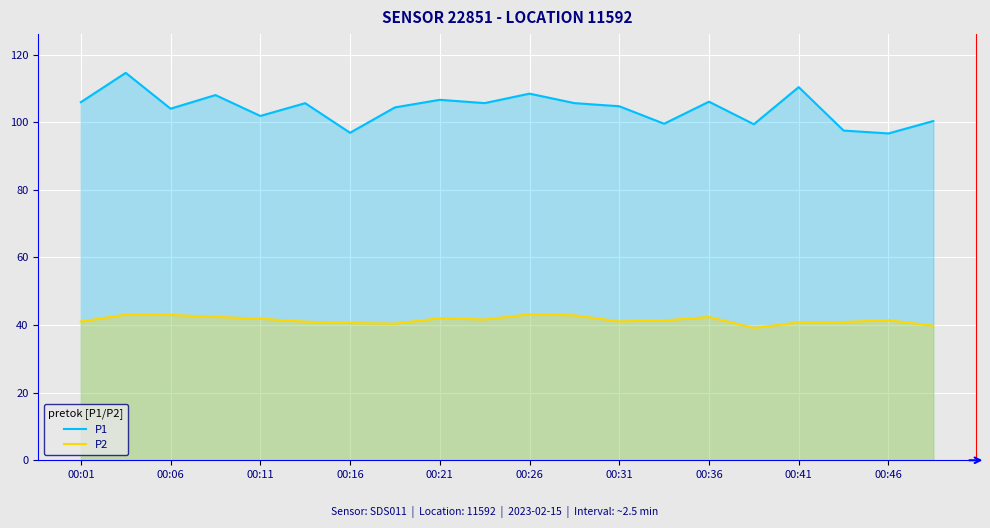

What is the difference between the maximum and minimum values in the P2 series?

4.0